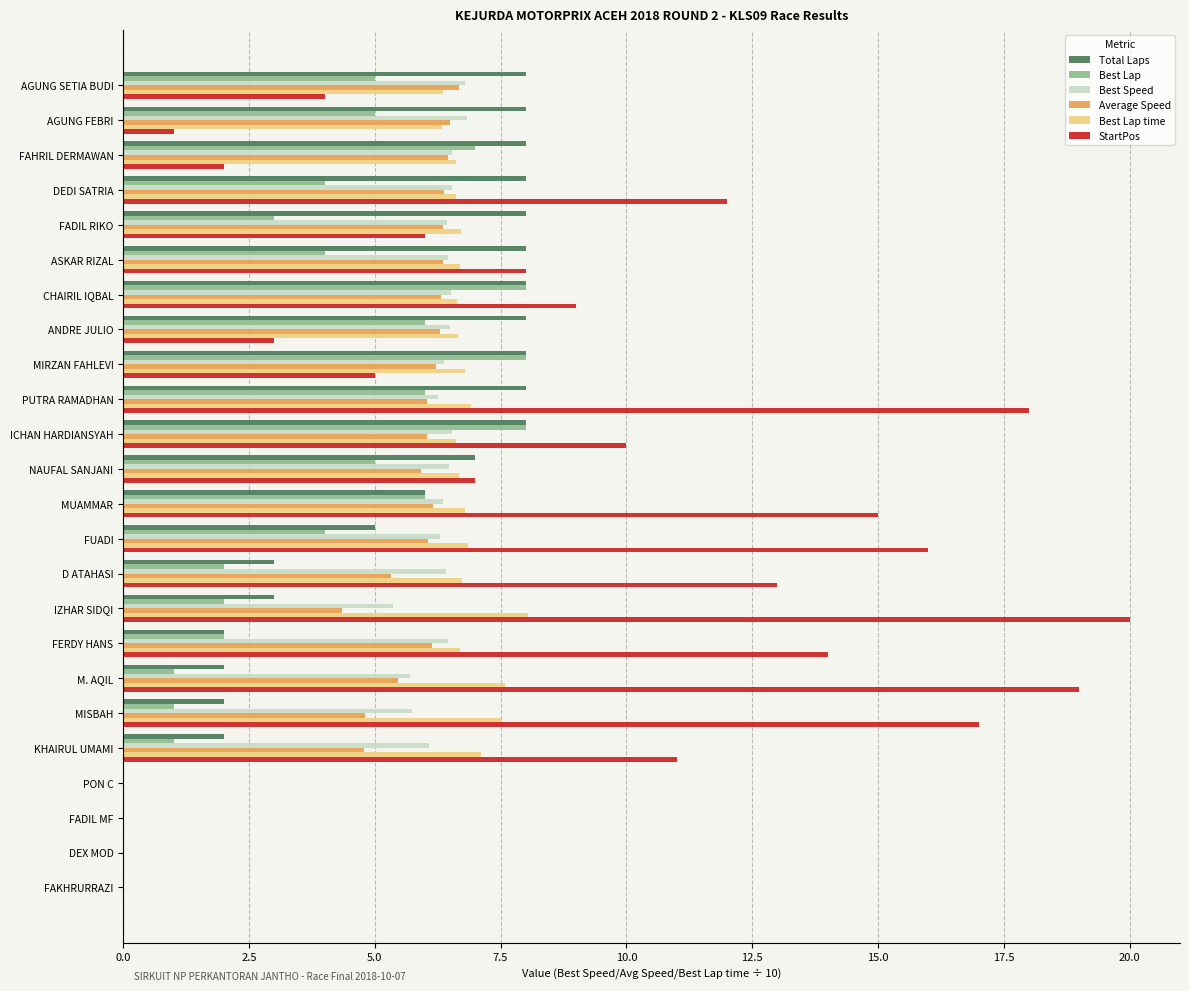

At which label is StartPos closest to 10?

ICHAN HARDIANSYAH